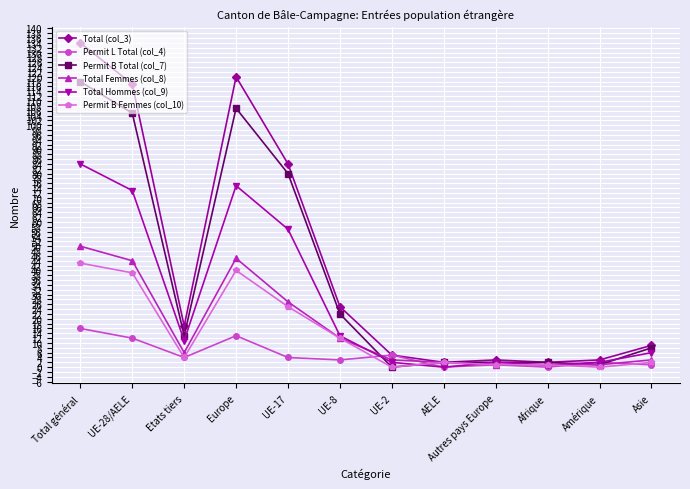

After their last crossing, which series has the higher values: Total Hommes (col_9) or Permit B Femmes (col_10)?

Total Hommes (col_9)